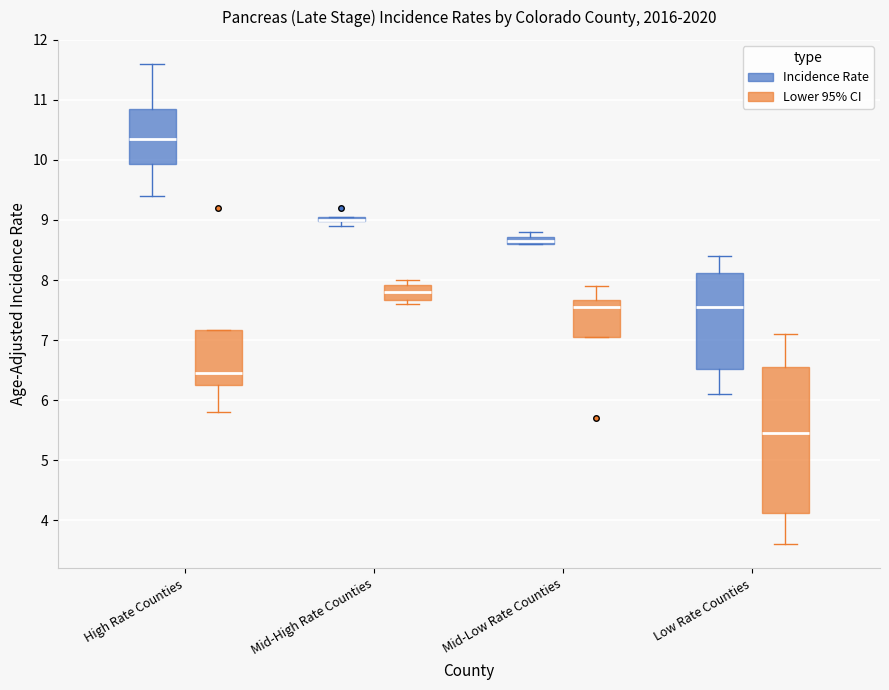

Where is the lower edge of the box for High Rate Counties (Incidence Rate) on the y-axis? The values are not printed on the chart, so give them approximately, as read against the axis.

9.9